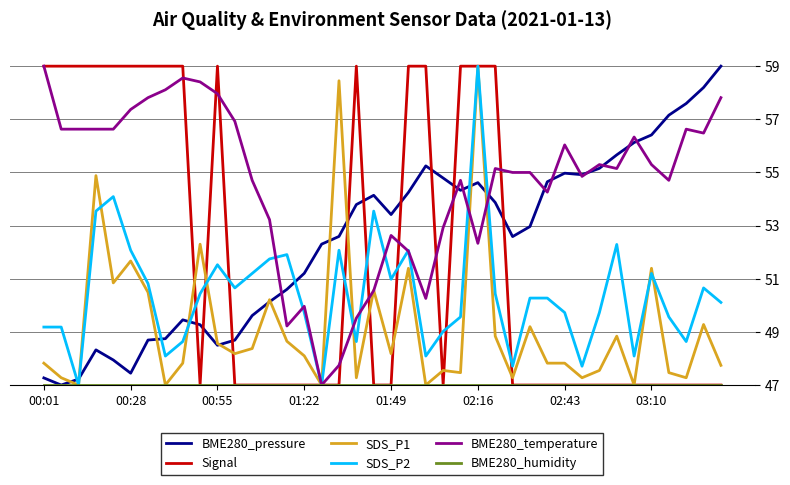

True or false: BME280_pressure and Signal cross at least once.

True